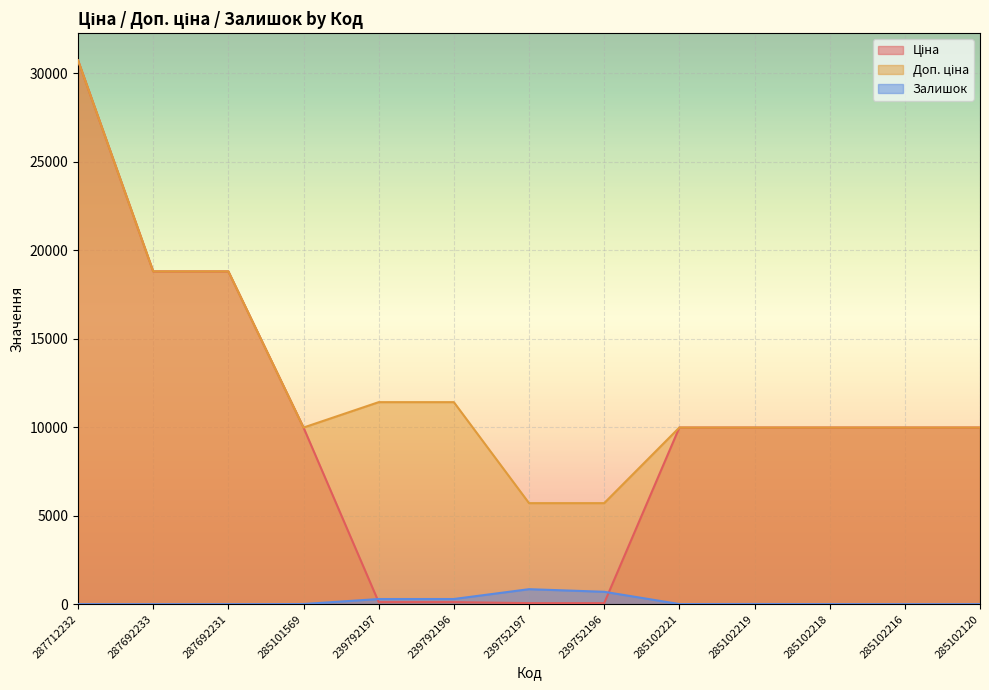

What is the label of the 6th point from the right?

239752196